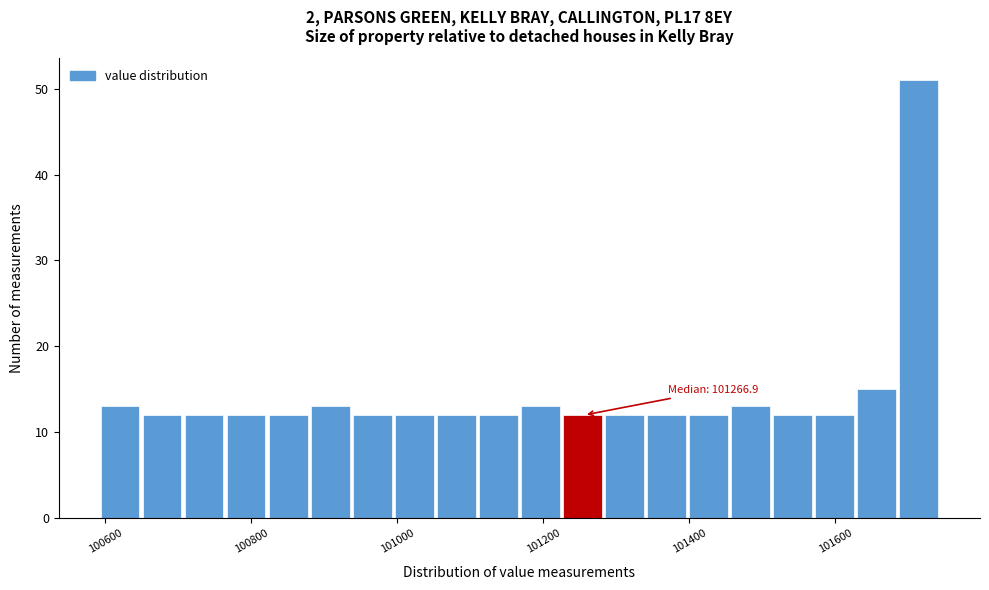

Around what value on the x-axis is the tallest bar? Give the approximate position of its centre, as read against the axis.

101720